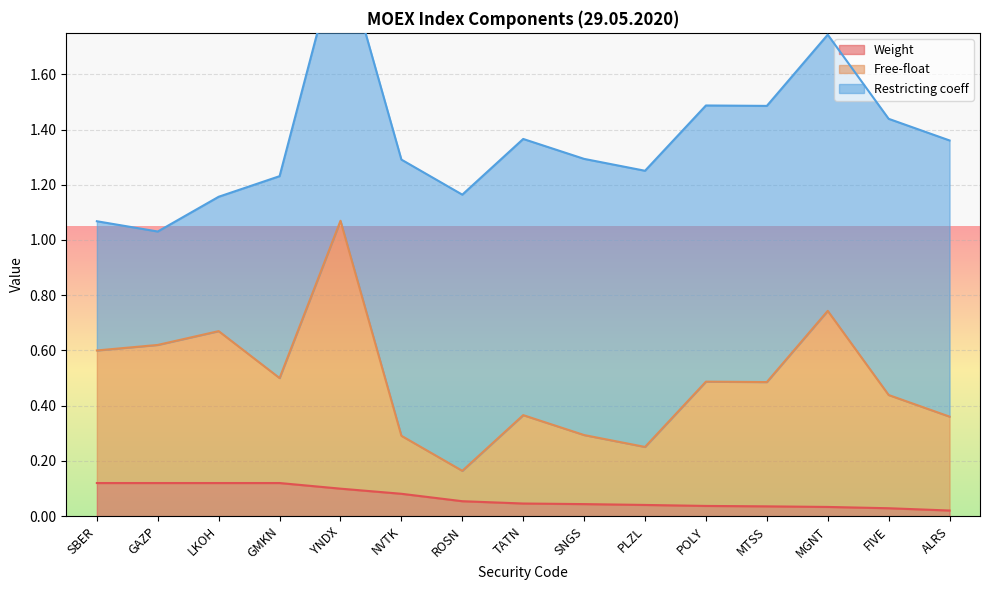

What is the difference between the Free-float values at GAZP and FIVE?

0.2